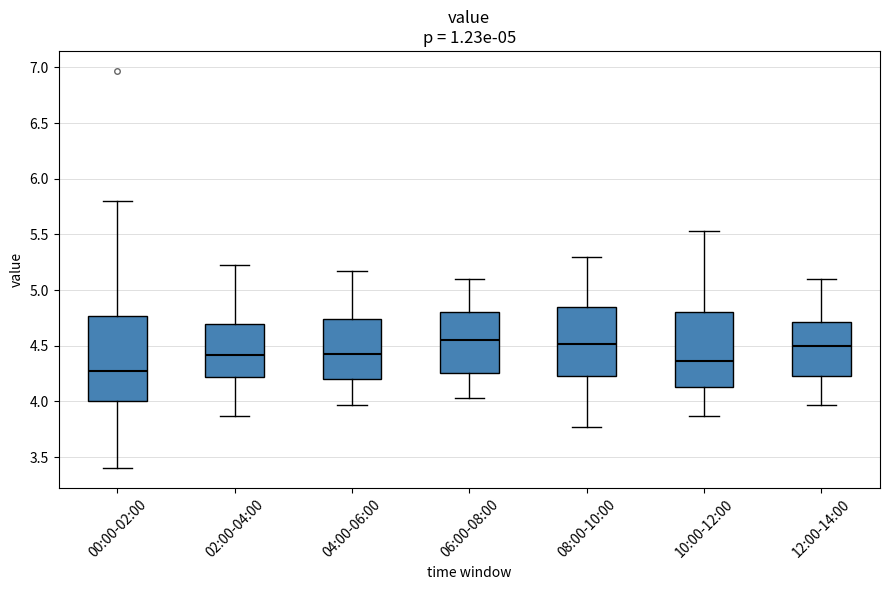

Which box is the tallest, from its lower edge to its upper edge?

00:00-02:00